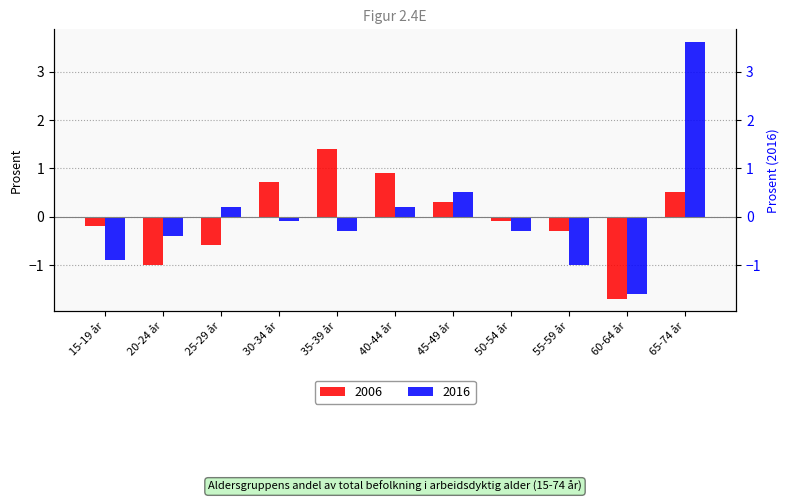

What is the difference between the 2006 values at 20-24 år and 30-34 år?

1.7